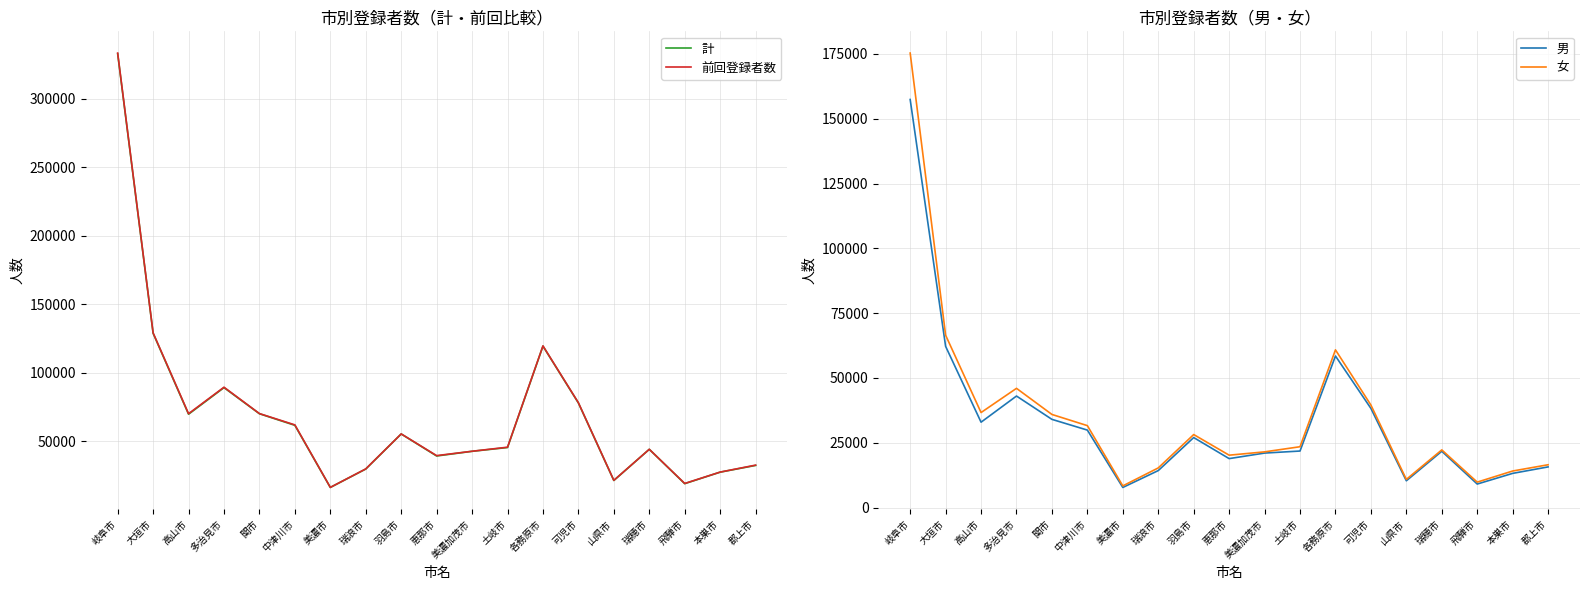

Reading left to right, list all the values displayed in this chart.

計: 岐阜市=332735	大垣市=128708	高山市=69632	多治見市=89050	関市=69983	中津川市=61525	美濃市=16170	瑞浪市=29612	羽島市=55217	恵那市=39139	美濃加茂市=42554	土岐市=45321	各務原市=119333	可児市=77837	山県市=21250	瑞穂市=44010	飛騨市=18939	本巣市=27342	郡上市=32248
前回登録者数: 岐阜市=333290	大垣市=129016	高山市=70017	多治見市=89354	関市=70099	中津川市=61851	美濃市=16222	瑞浪市=29716	羽島市=55255	恵那市=39412	美濃加茂市=42603	土岐市=45562	各務原市=119521	可児市=78027	山県市=21375	瑞穂市=44030	飛騨市=19088	本巣市=27394	郡上市=32473
男: 岐阜市=157413	大垣市=62207	高山市=32957	多治見市=43039	関市=34046	中津川市=29902	美濃市=7782	瑞浪市=14293	羽島市=27032	恵那市=18909	美濃加茂市=21044	土岐市=21830	各務原市=58481	可児市=38272	山県市=10356	瑞穂市=21743	飛騨市=9102	本巣市=13217	郡上市=15708
女: 岐阜市=175322	大垣市=66501	高山市=36675	多治見市=46011	関市=35937	中津川市=31623	美濃市=8388	瑞浪市=15319	羽島市=28185	恵那市=20230	美濃加茂市=21510	土岐市=23491	各務原市=60852	可児市=39565	山県市=10894	瑞穂市=22267	飛騨市=9837	本巣市=14125	郡上市=16540